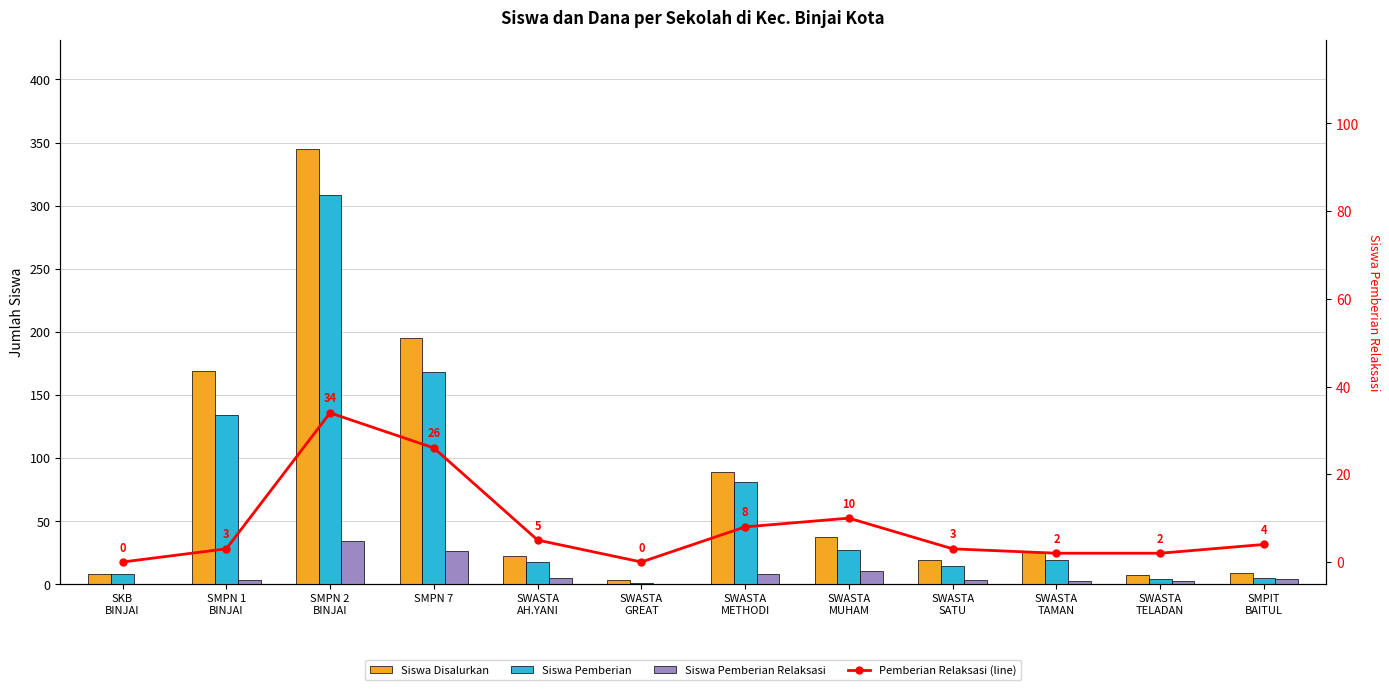

How many categories are shown in the chart?

12